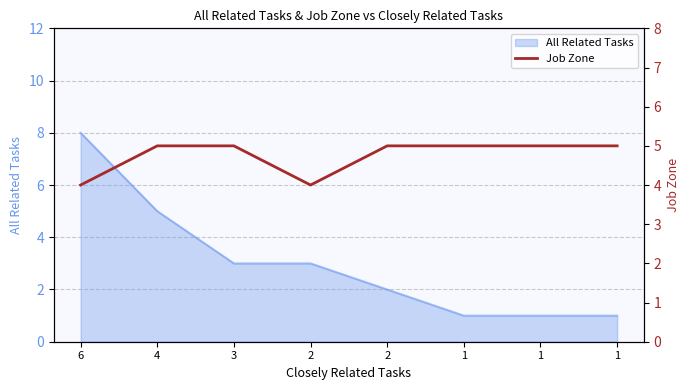

How many values are between 5 and 6?

6